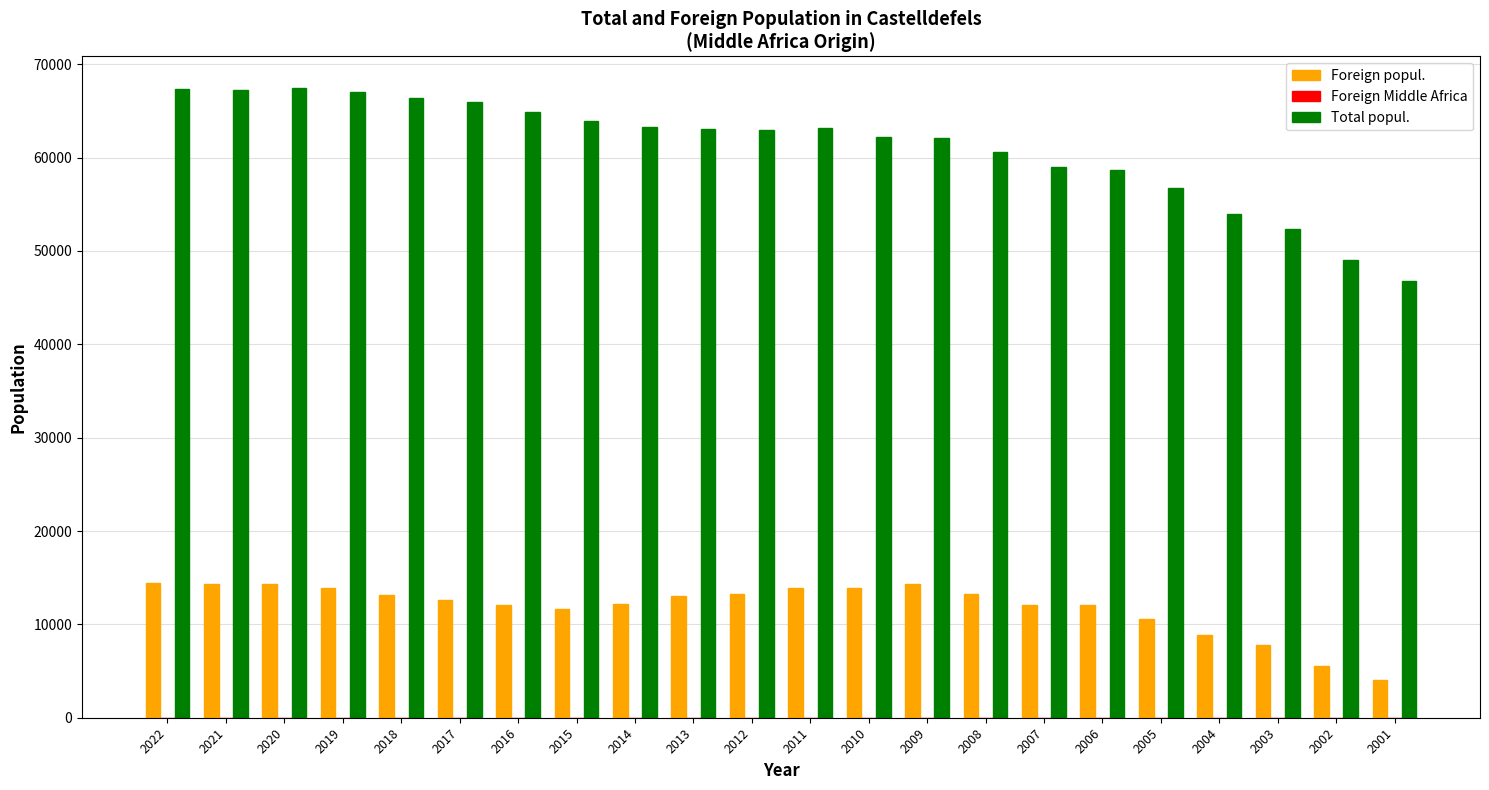

The value of Foreign popul. at 2022 is 23734. True or false?

False